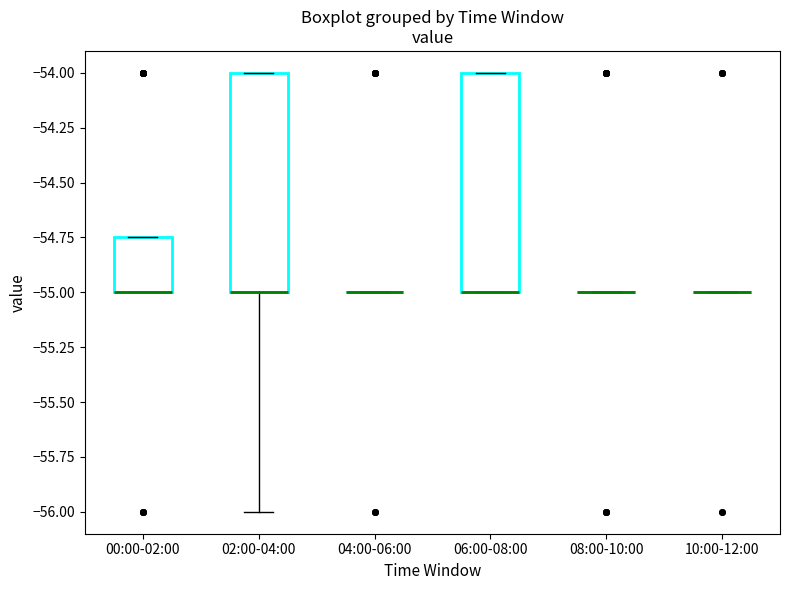

Reading left to right, read every box against the y-axis: the position of its median line, the range the box covers, and the ends of its whiskers. The values are not printed on the chart, so give them approximately, as read against the axis.

00:00-02:00: median -55.00 (drawn on the box's lower edge), box -55.00 to -54.75, whiskers -55.00 to -54.75
02:00-04:00: median -55.00 (drawn on the box's lower edge), box -55.00 to -54.00, whiskers -56.00 to -54.00
04:00-06:00: box collapsed to a line at -55.00, whiskers -55.00 to -55.00
06:00-08:00: median -55.00 (drawn on the box's lower edge), box -55.00 to -54.00, whiskers -55.00 to -54.00
08:00-10:00: box collapsed to a line at -55.00, whiskers -55.00 to -55.00
10:00-12:00: box collapsed to a line at -55.00, whiskers -55.00 to -55.00